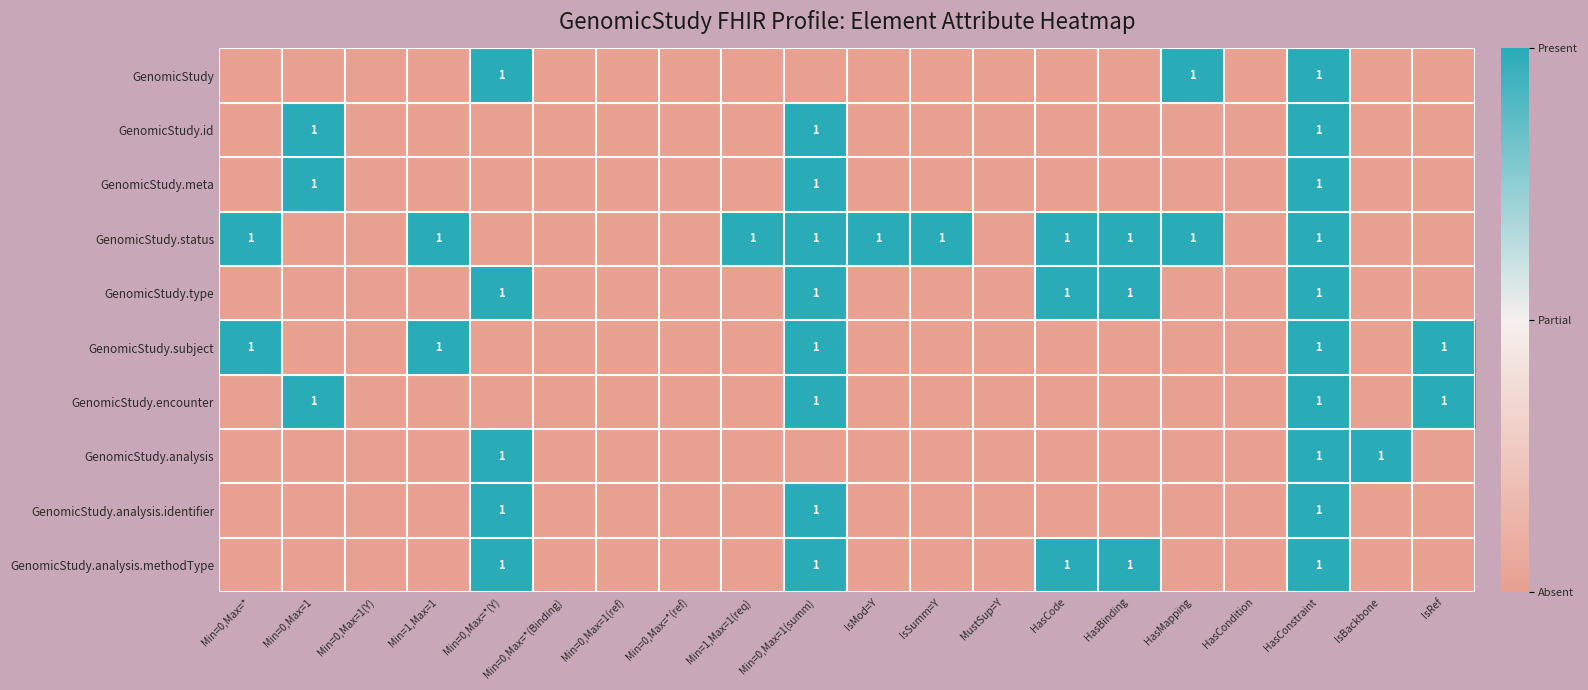

What is the sum of the GenomicStudy.subject values at Min=1,Max=1 and IsBackbone?

1